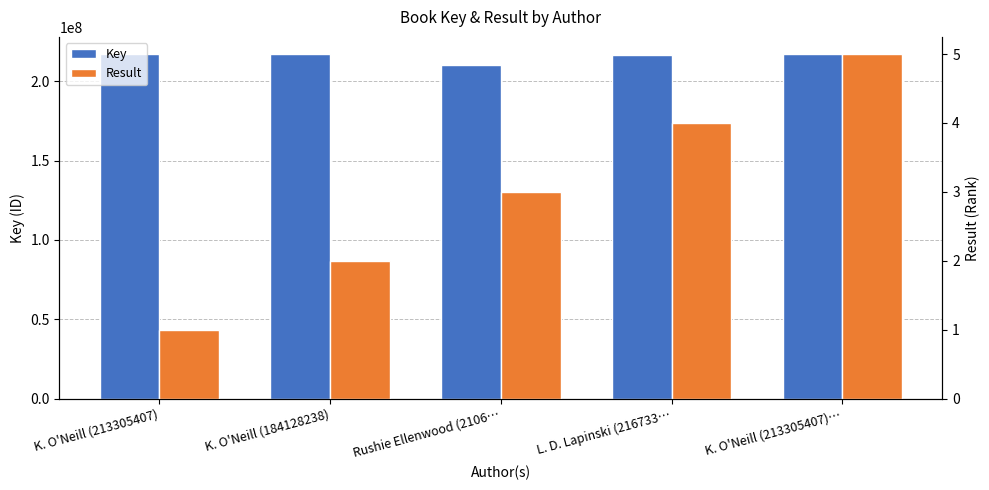

What is the value of the Result bar at the 2nd from the left?

2